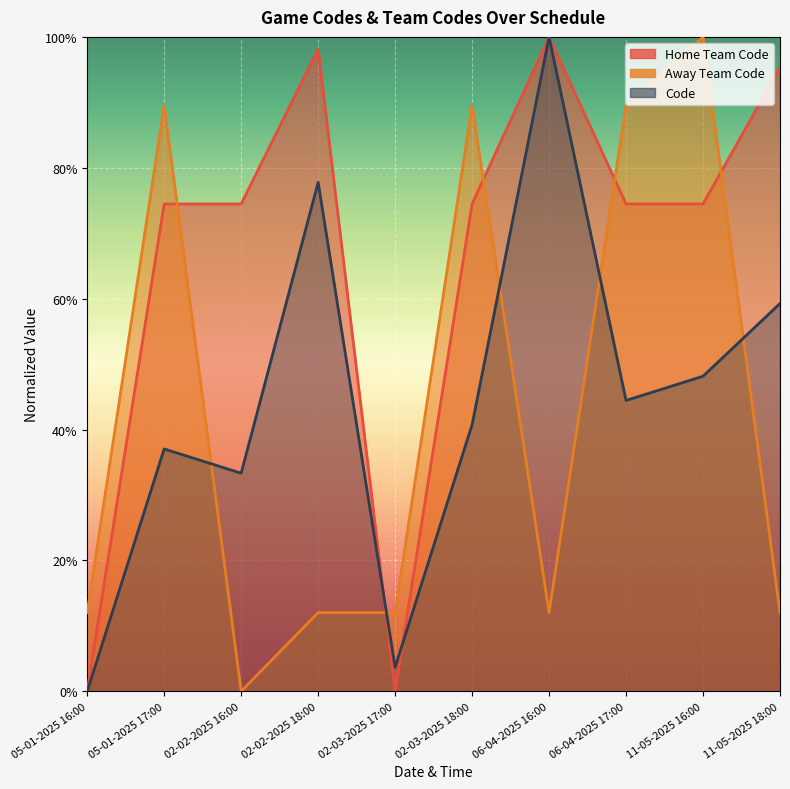

Which series has the widest spread of values?

Home Team Code